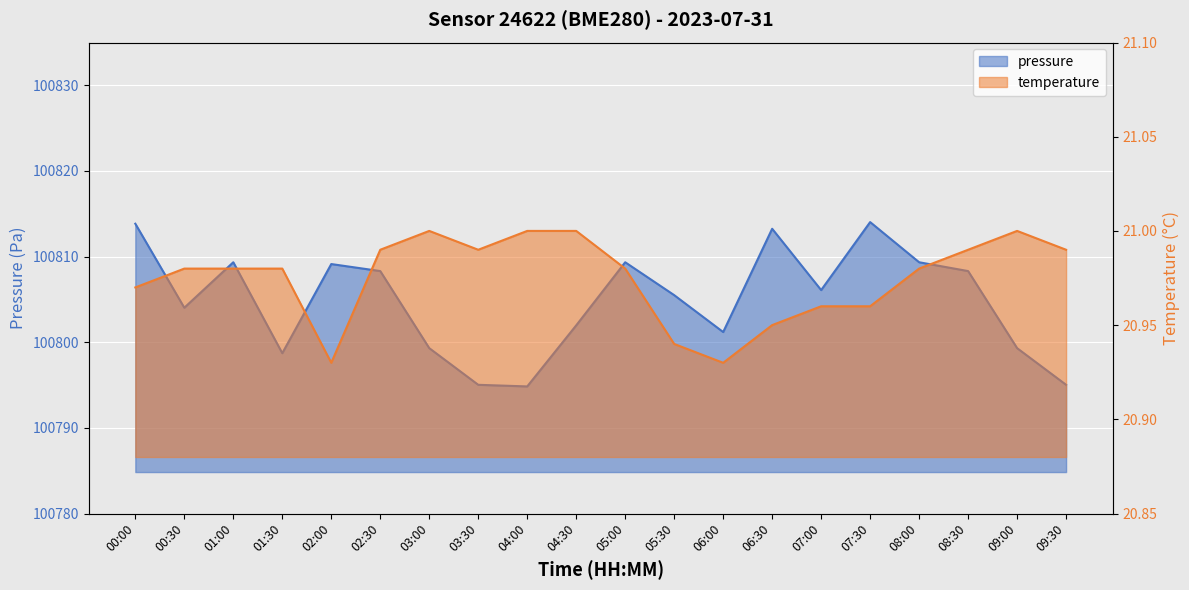

What is the difference between the maximum and minimum values in the pressure series?

19.2